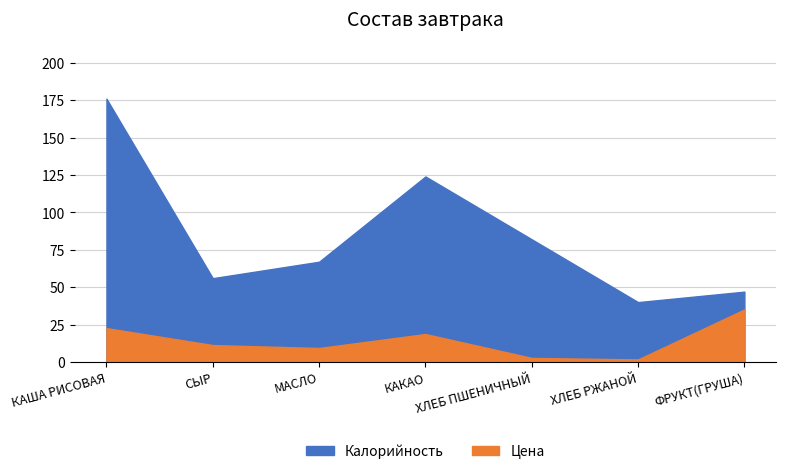

Between КАША РИСОВАЯ and МАСЛО, which series saw the biggest shift?

Калорийность